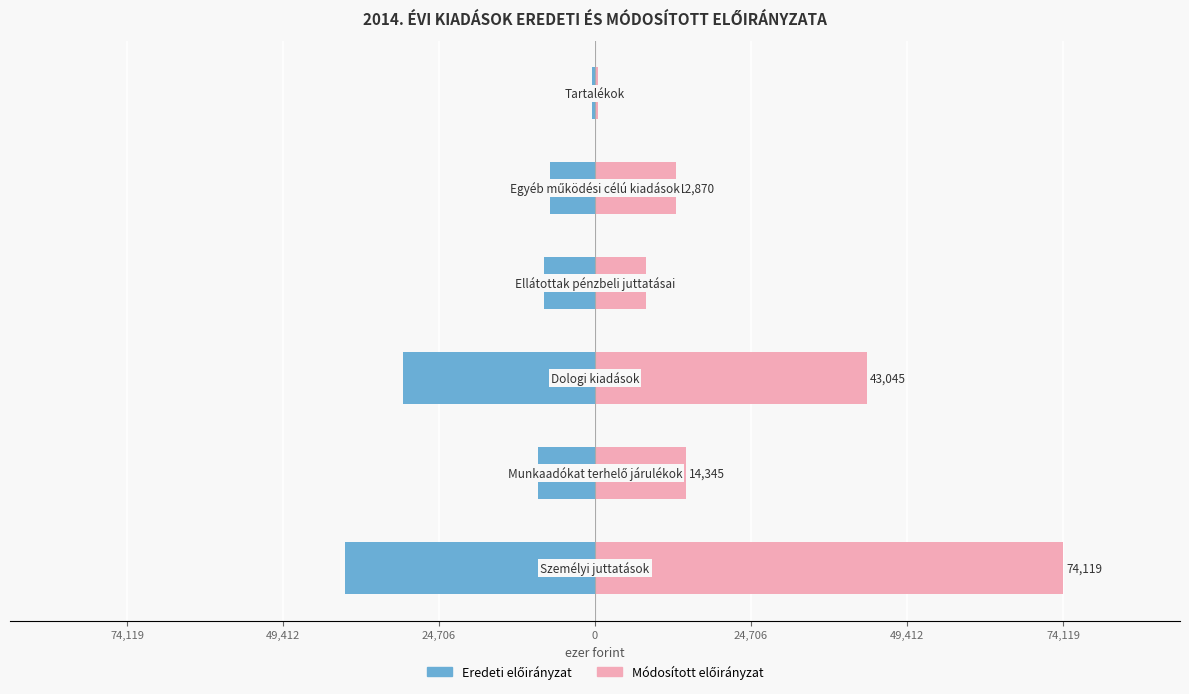

Between 24,706 and 0, which is larger?

24,706